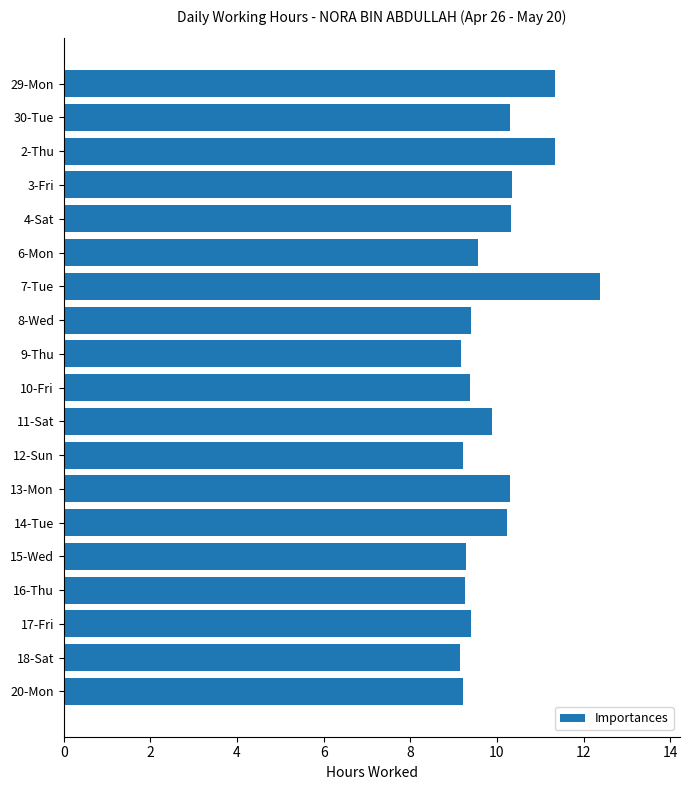

Which label corresponds to the largest value in the chart?

7-Tue